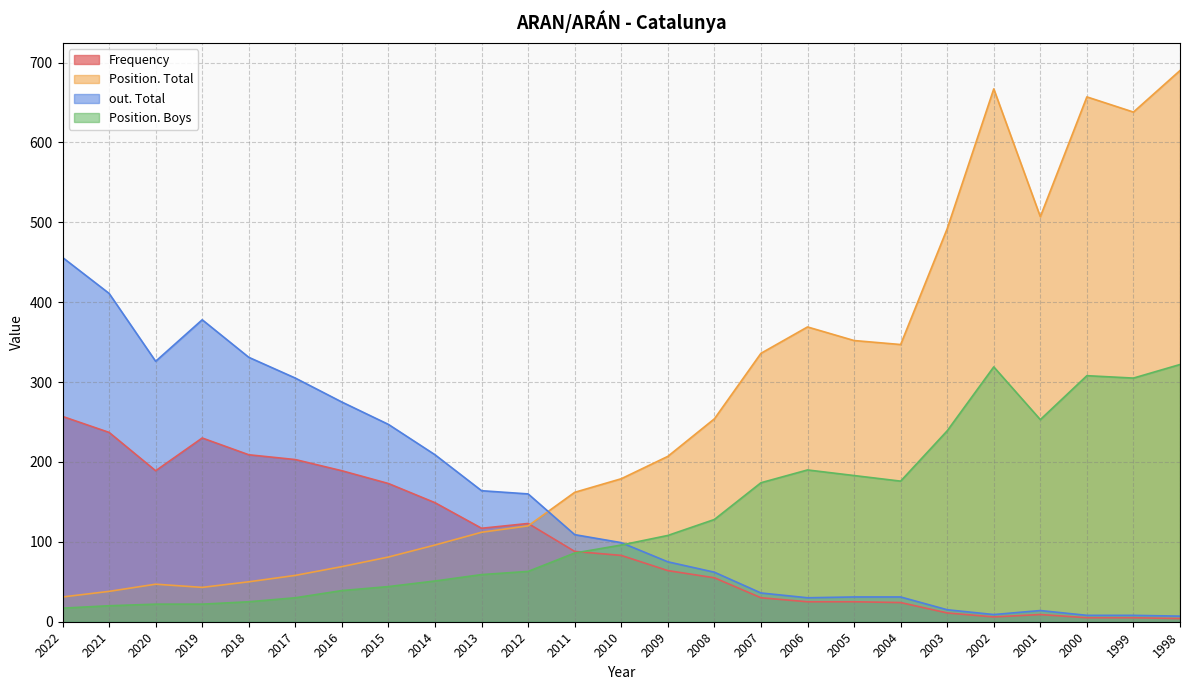

What is the value of the Position. Total point at the 9th from the left?

96